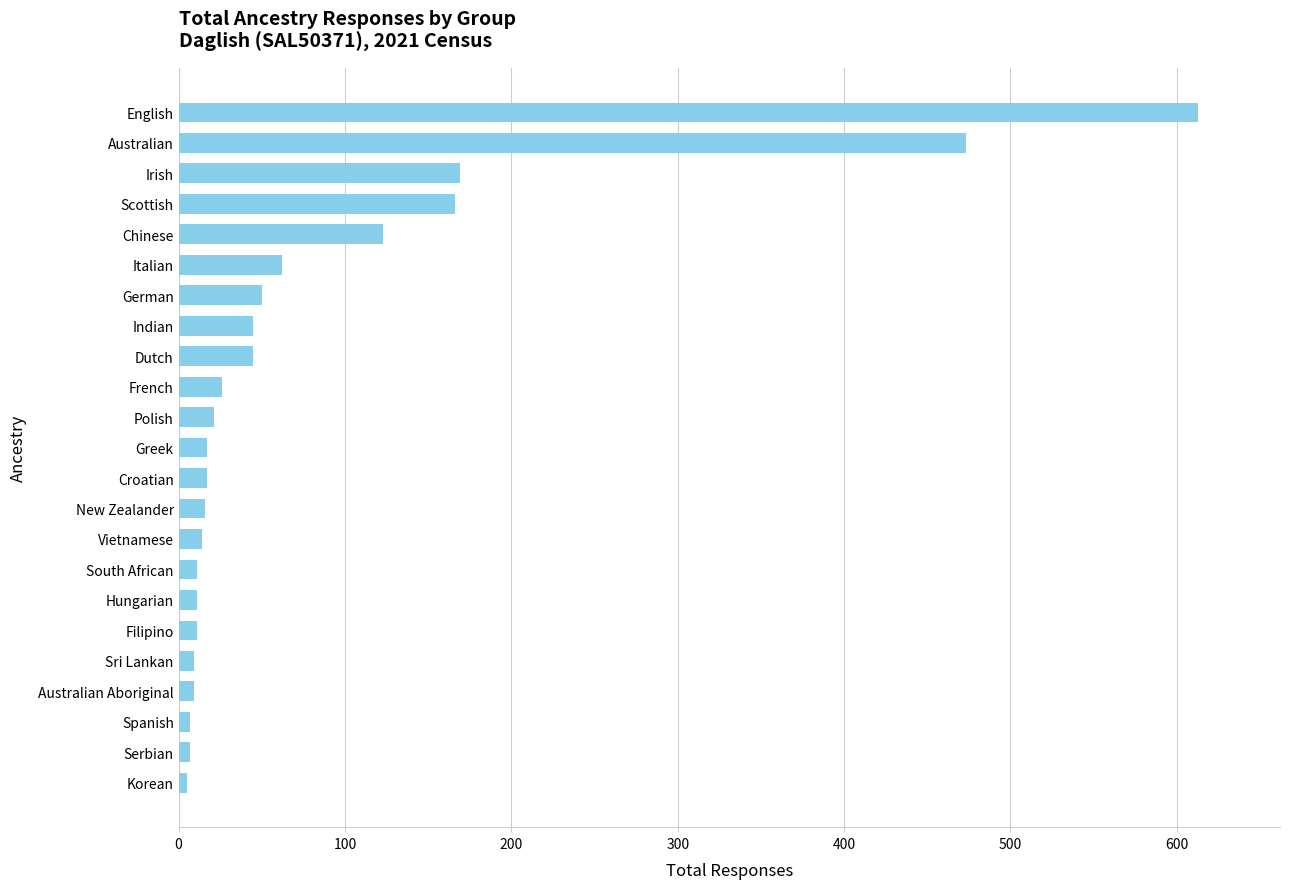

What is the average value?

84